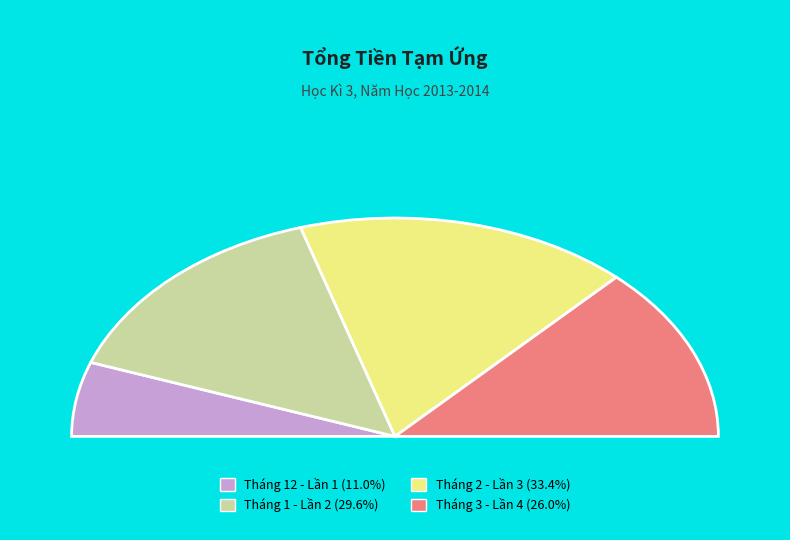

Is there a majority slice in this chart?

No